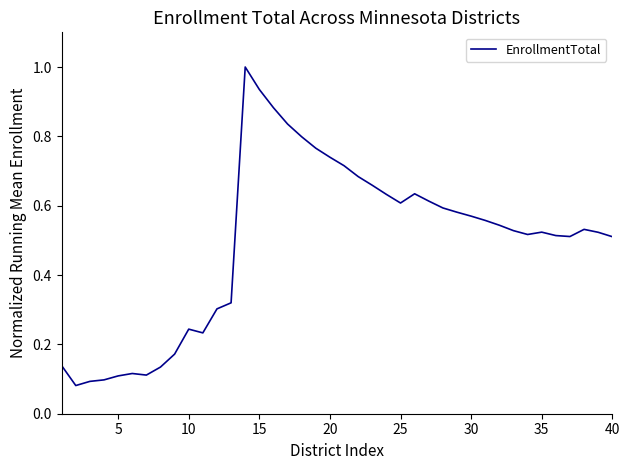

Does the chart display data point markers on the line(s)?

No